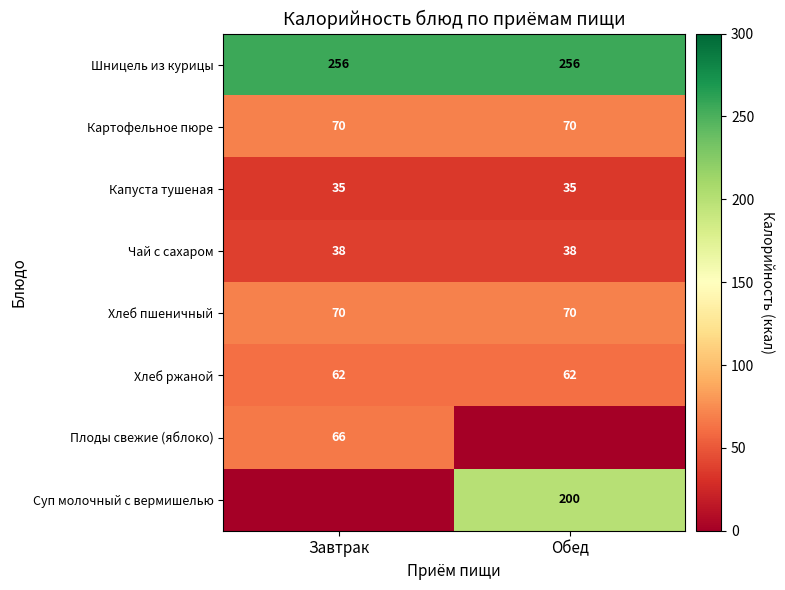

Is the value of Хлеб ржаной at Завтрак greater than the value of Хлеб пшеничный at Завтрак?

No